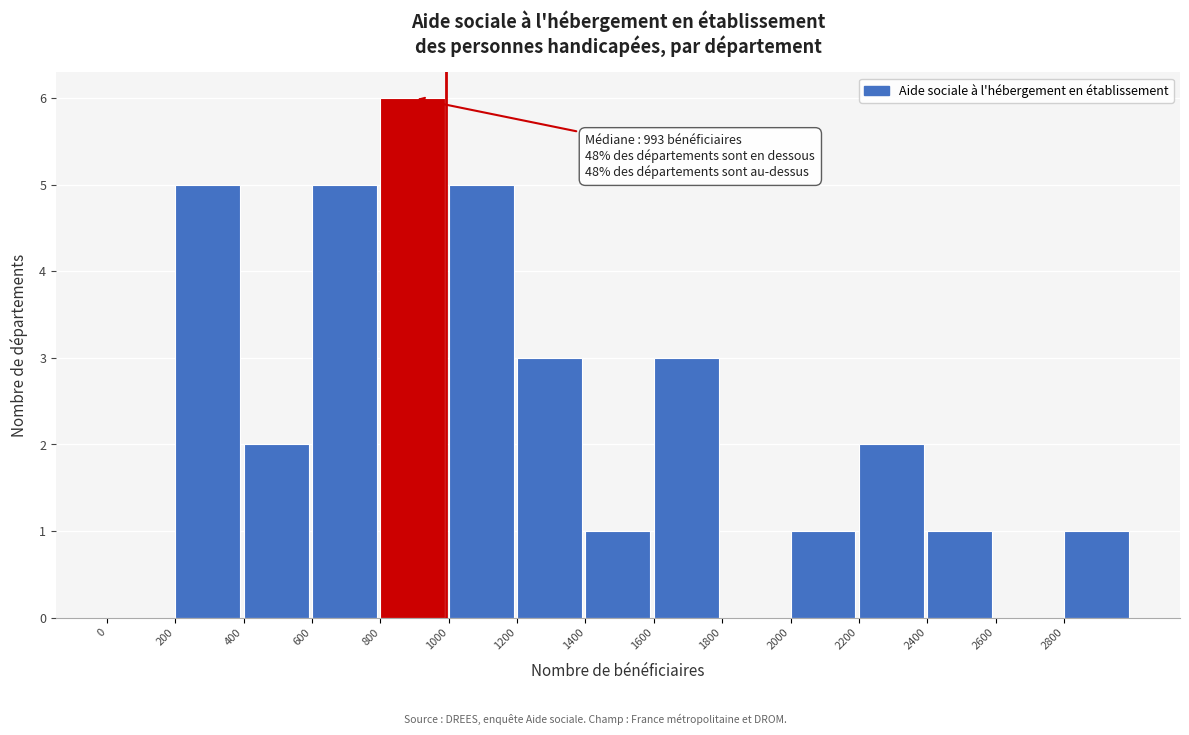

Which range on the x-axis has the tallest bar?

800 to 1000